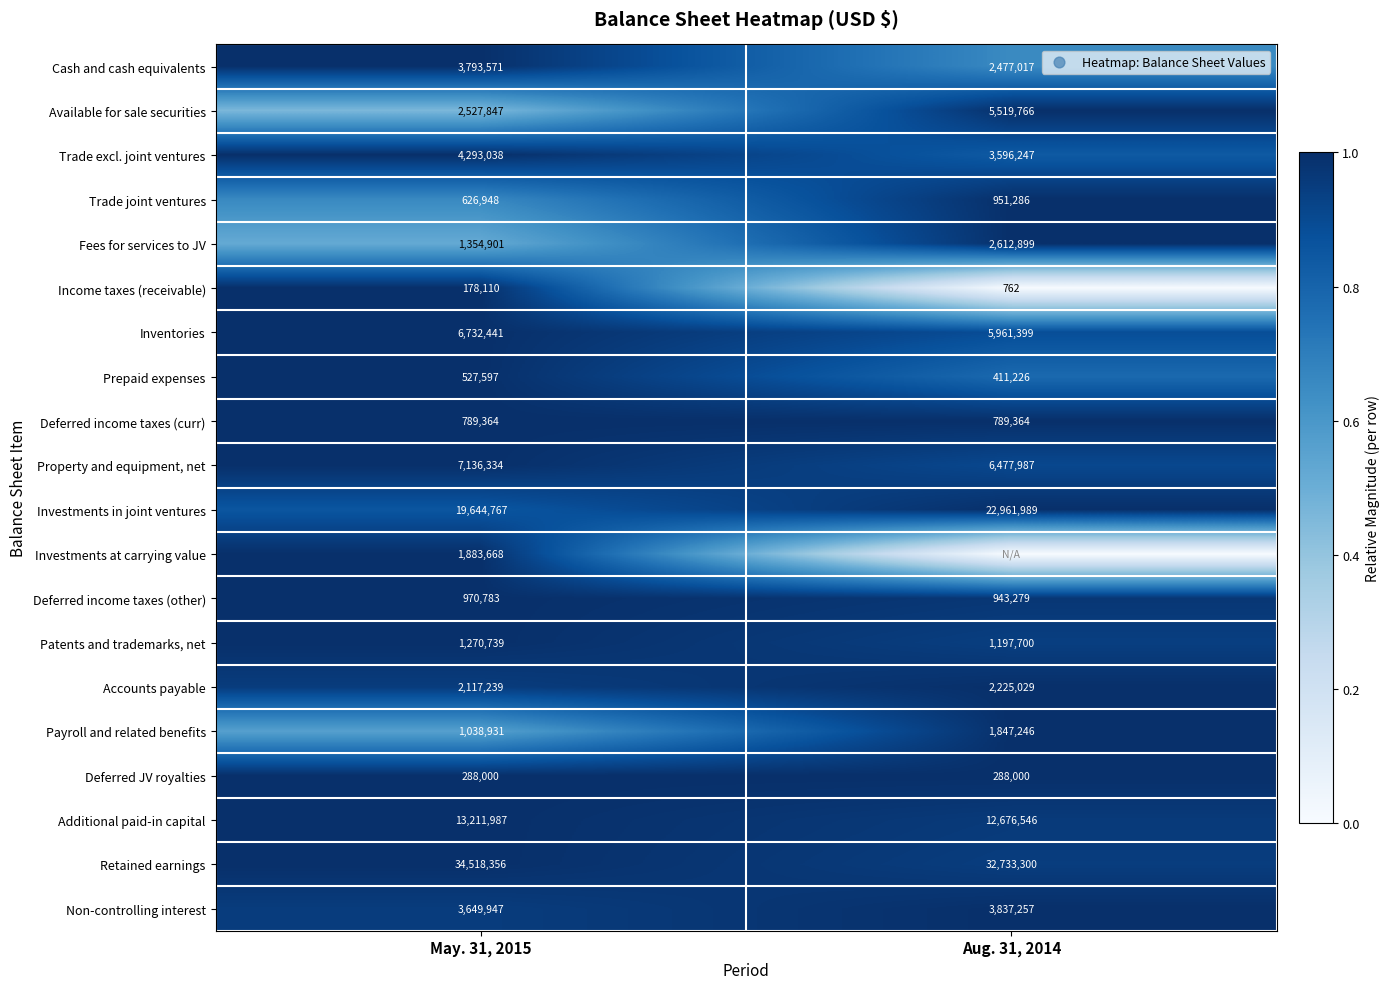

Where is Additional paid-in capital nearest to the value 12944266?

Aug. 31, 2014